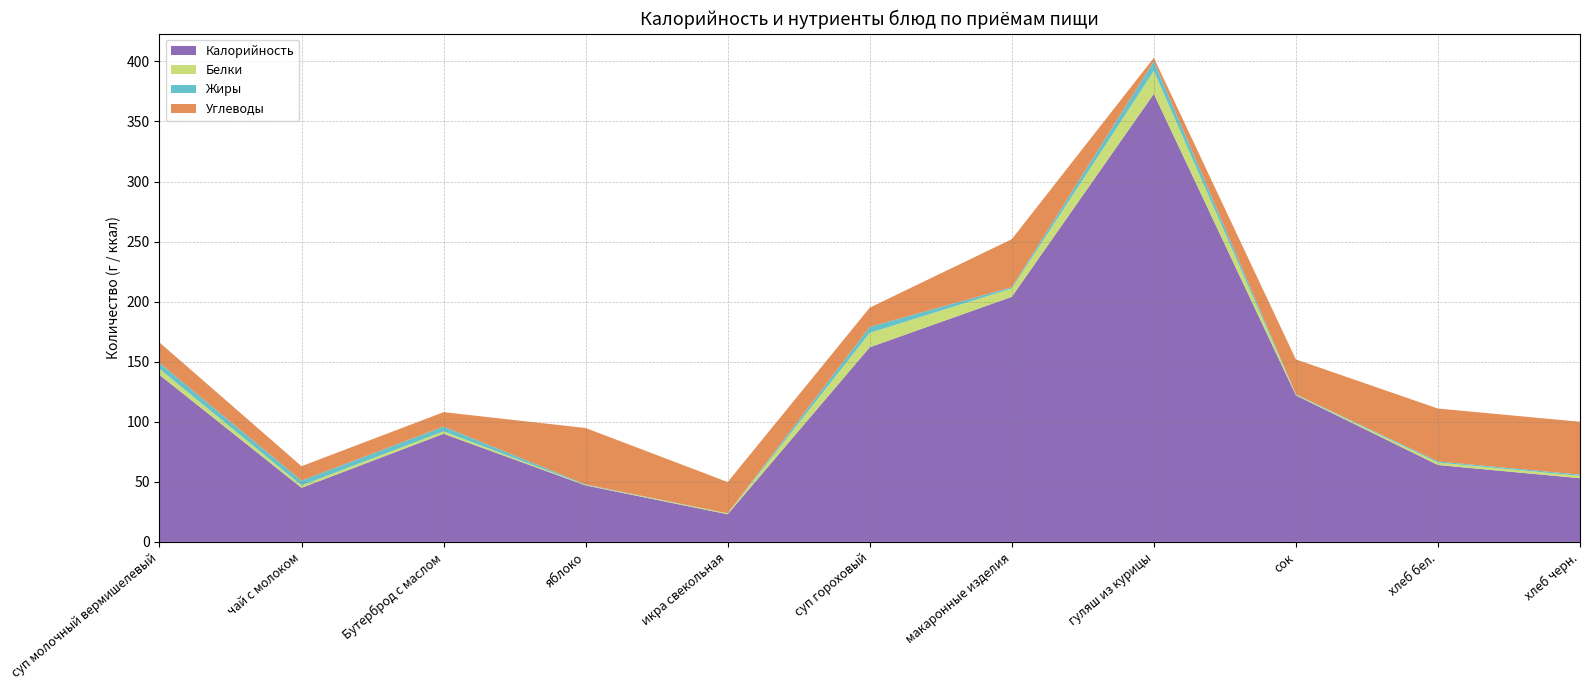

Reading right to left, extract all data points from this chart.

Калорийность: 53.0	64.0	122.0	373.0	204.0	162.0	23.0	47.0	90.0	45.0	139.0
Белки: 2.0	2.0	0.5	19.0	7.0	12.0	0.7	0.4	2.0	2.0	5.0
Жиры: 1.0	1.0	0.4	8.0	1.0	5.0	0.1	0.4	4.0	4.0	5.0
Углеводы: 44.0	44.0	29.0	3.0	40.0	16.0	26.0	47.0	12.0	12.0	17.0